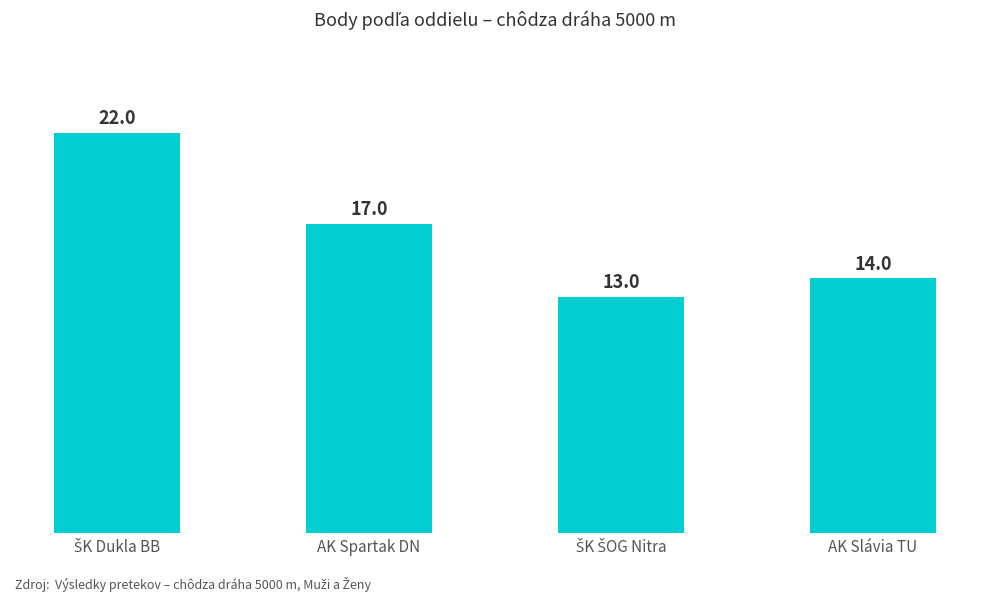

What is the value of the 1st bar from the left?

22